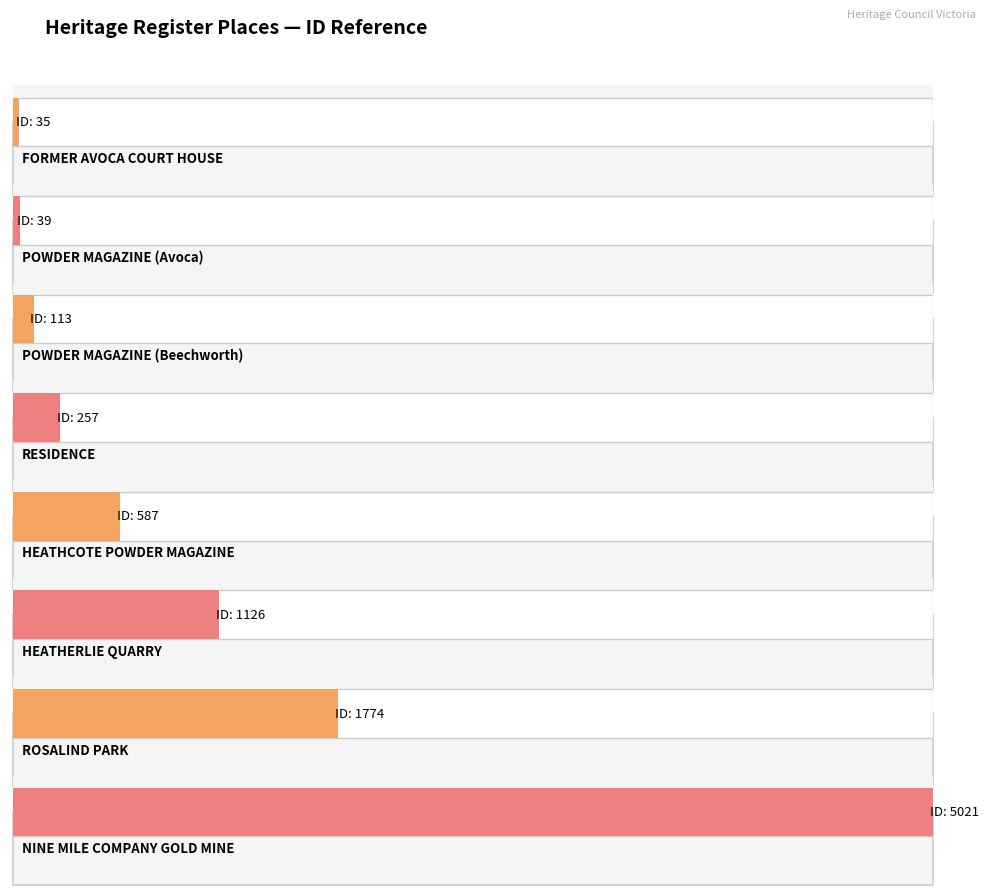

What is the label of the 5th bar from the left?

HEATHCOTE POWDER MAGAZINE